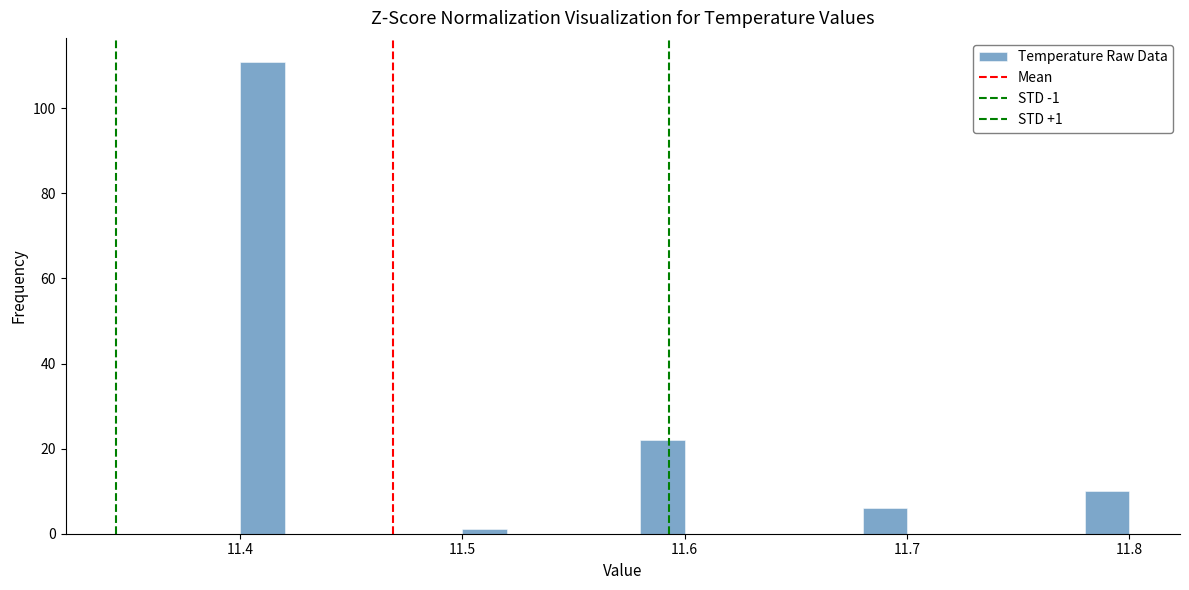

Read against the x-axis, roughly where is the centre of the tallest bar?

11.41